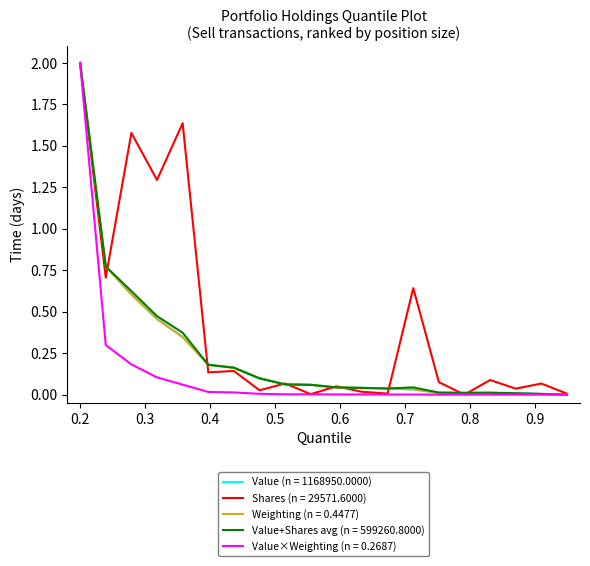

What is the maximum value shown in the chart?

2.0